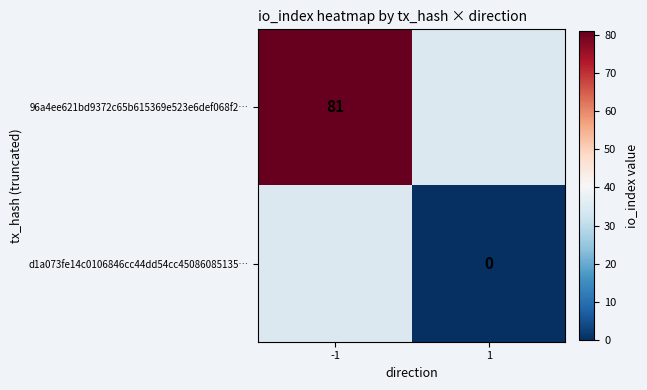

Is the value of d1a073fe14c0106846cc44dd54cc45086085135… at 1 greater than the value of 96a4ee621bd9372c65b615369e523e6def068f2… at -1?

No